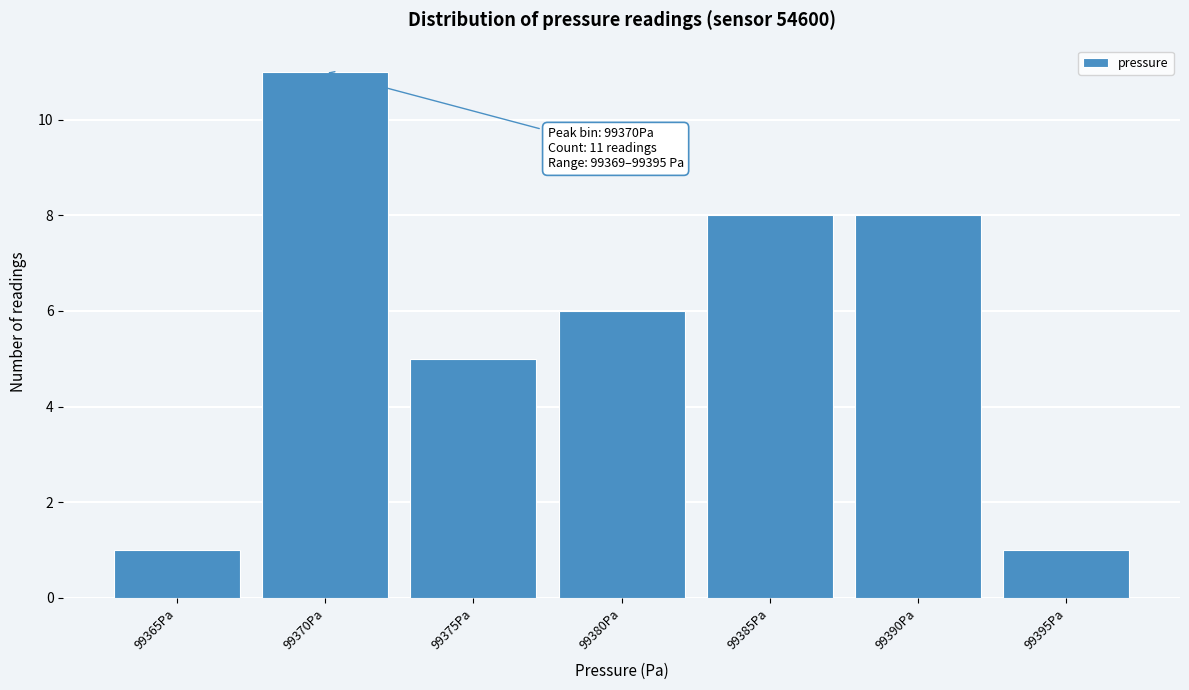

Reading left to right, list all the values displayed in this chart.

99365Pa=1	99370Pa=11	99375Pa=5	99380Pa=6	99385Pa=8	99390Pa=8	99395Pa=1